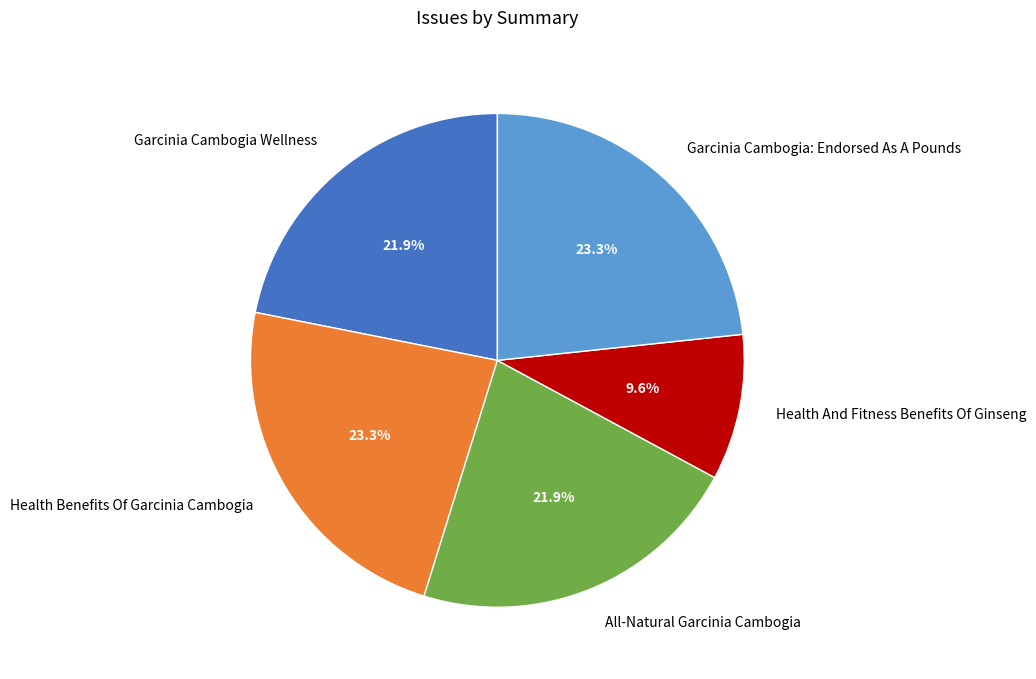

What portion of the pie excludes All-Natural Garcinia Cambogia?

78.1%